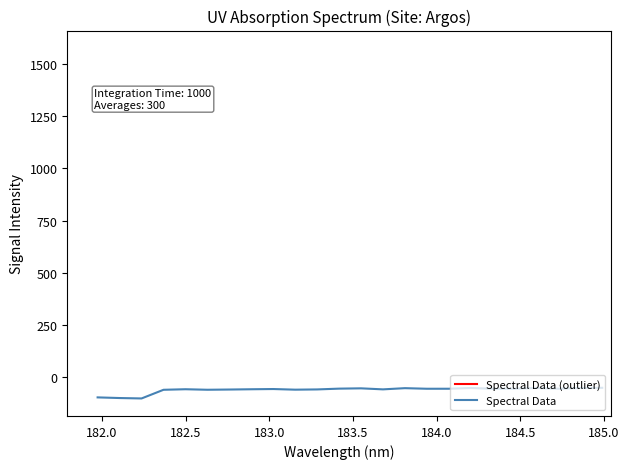

How many lines are shown in the chart?

1